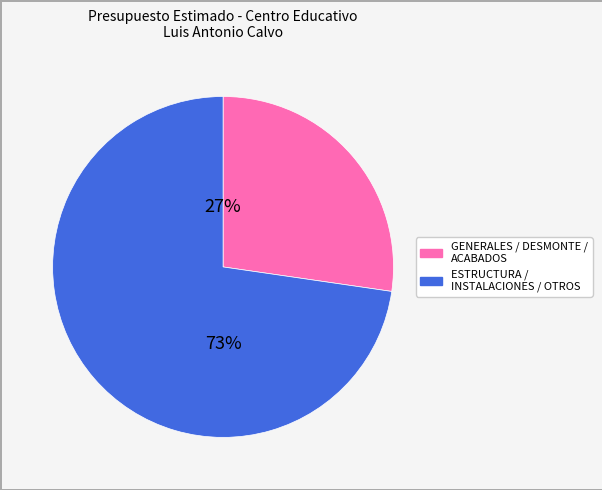

Is there any slice that represents more than half of the pie?

Yes